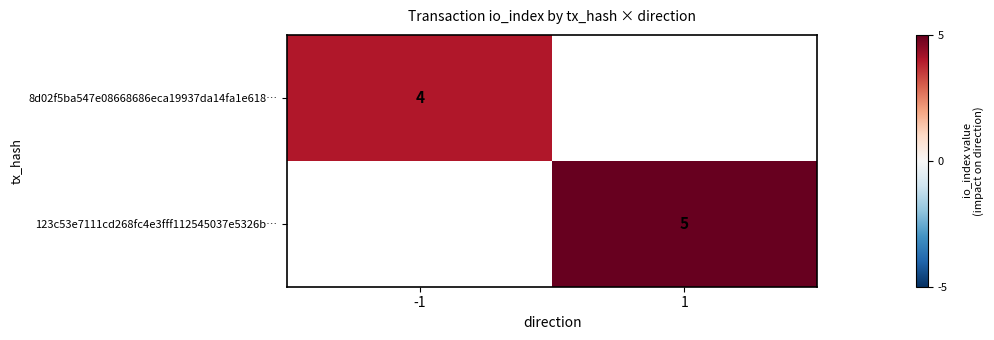

Which has a higher value, -1 or 1?

1